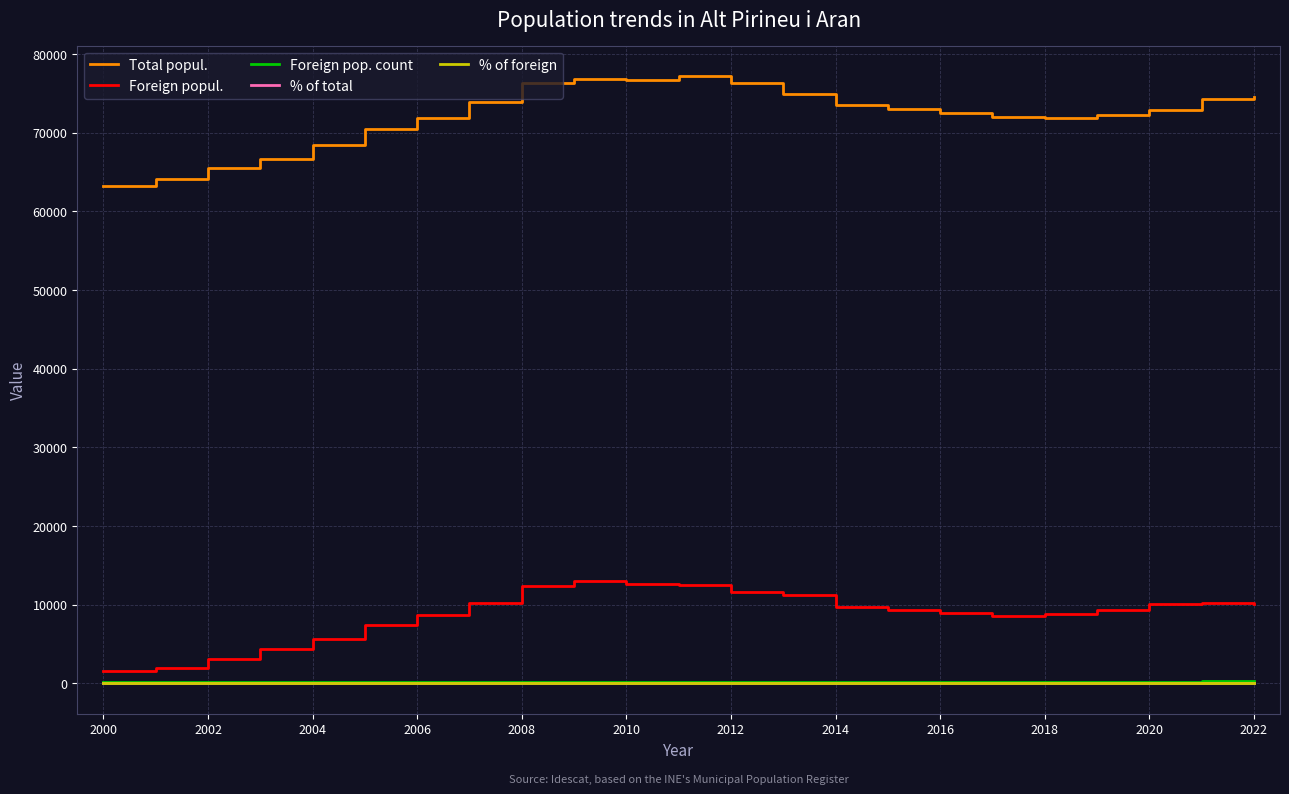

Which series has the largest total across all categories?

Total popul.